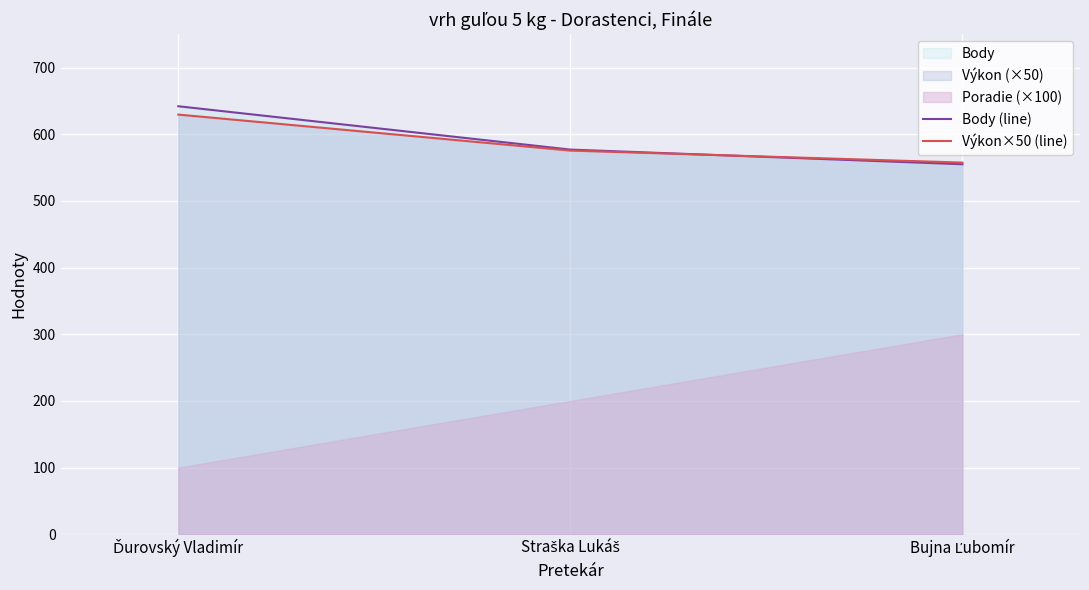

What is the highest value of the Body (line) series?

642.0